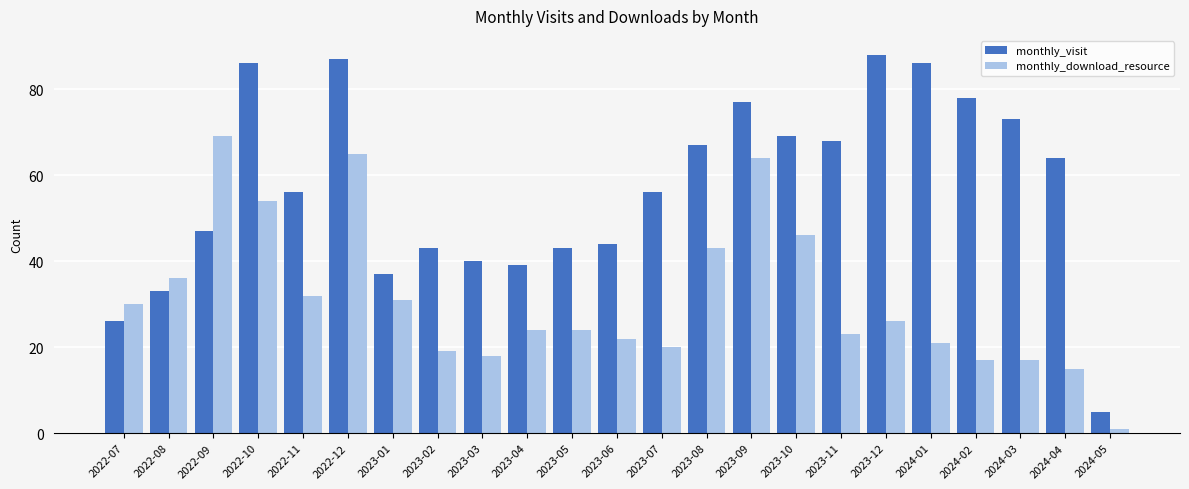

What is the total value across all series at 2023-01?

68